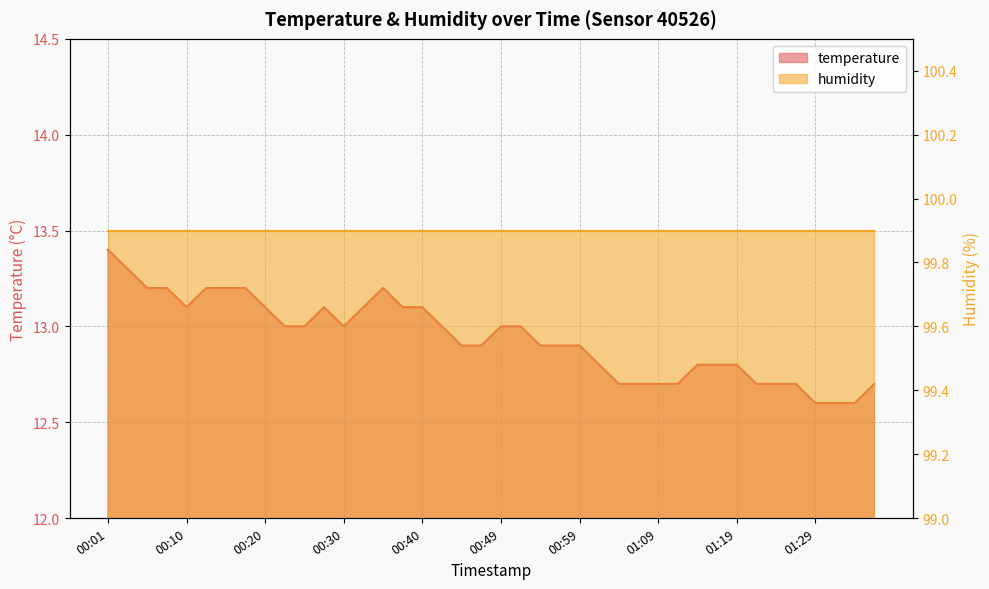

Reading left to right, extract all data points from this chart.

13.4	13.3	13.2	13.2	13.1	13.2	13.2	13.2	13.1	13.0	13.0	13.1	13.0	13.1	13.2	13.1	13.1	13.0	12.9	12.9	13.0	13.0	12.9	12.9	12.9	12.8	12.7	12.7	12.7	12.7	12.8	12.8	12.8	12.7	12.7	12.7	12.6	12.6	12.6	12.7